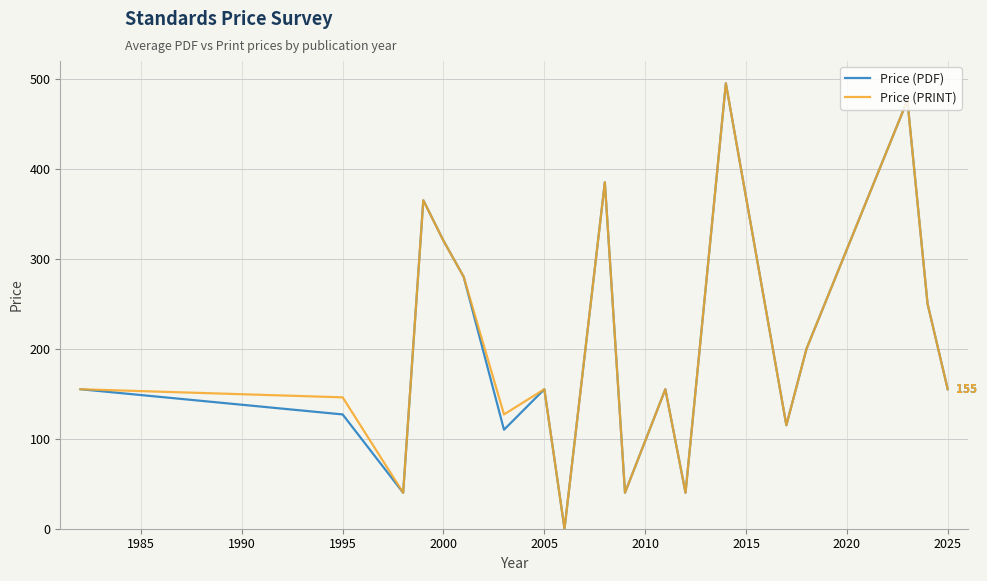

What is the maximum value shown in the chart?

495